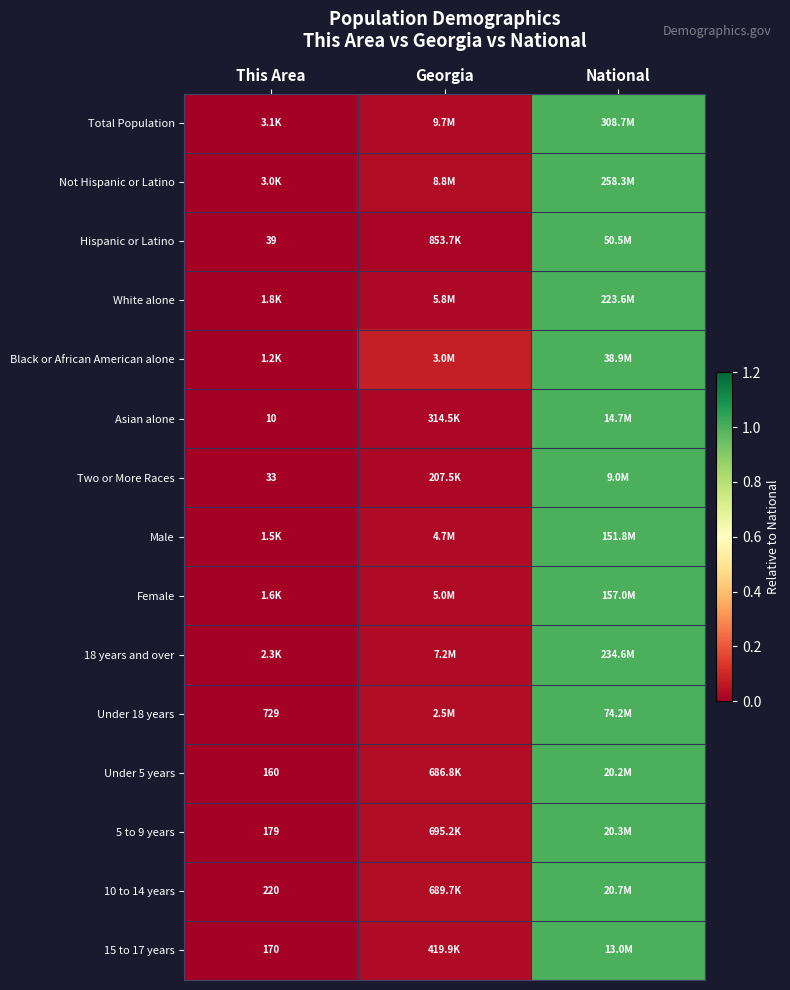

Where is 10 to 14 years nearest to the value 0?

This Area